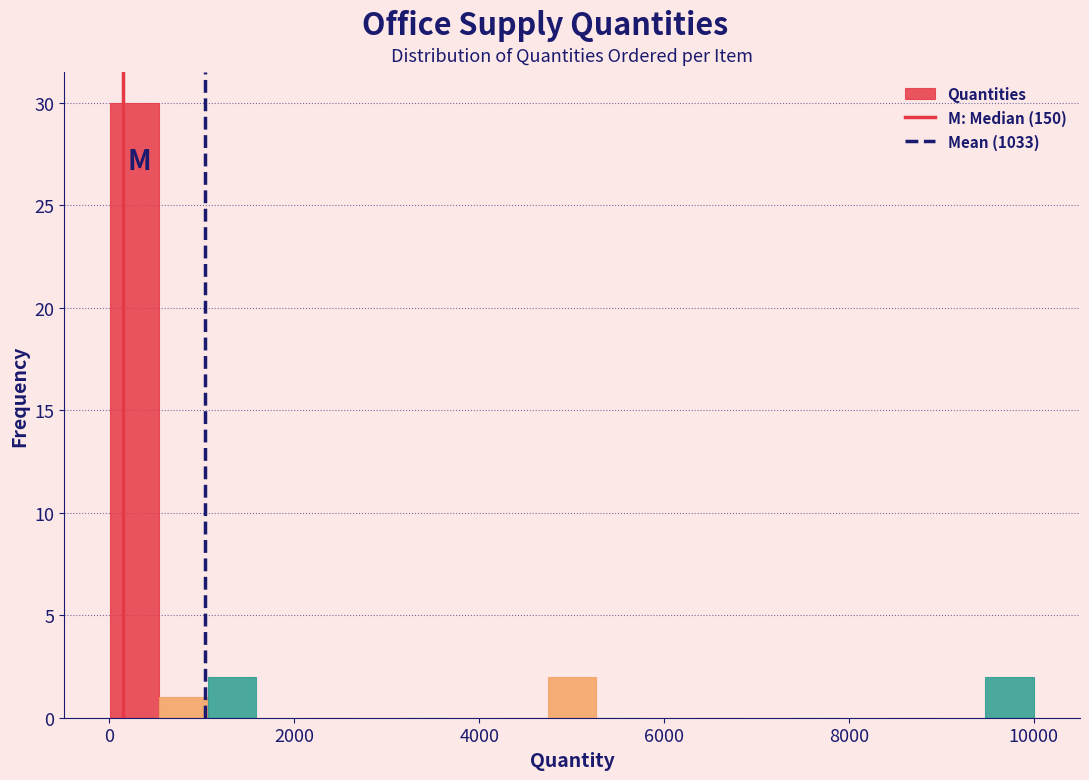

Around what value on the x-axis is the tallest bar? Give the approximate position of its centre, as read against the axis.

200